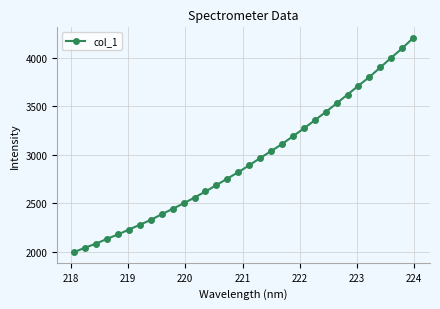

What is the sum of all values?

94206.9